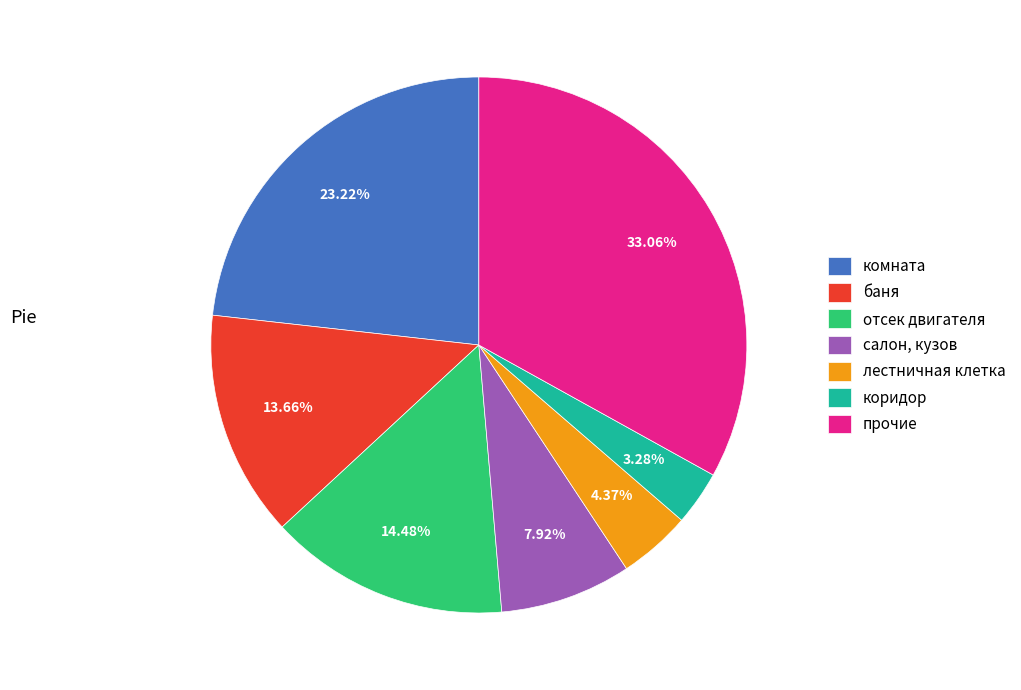

Is the sum of отсек двигателя and баня greater than half?

No